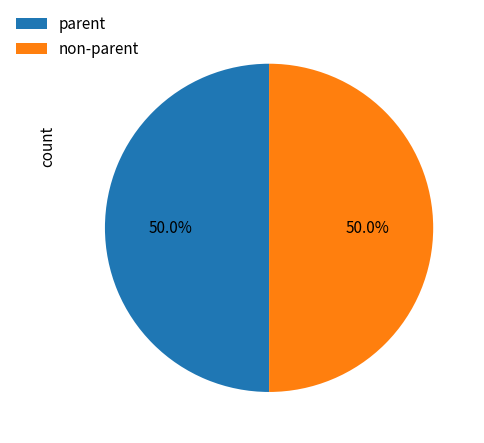

What is the ratio of the value at non-parent to the value at parent?

1.0